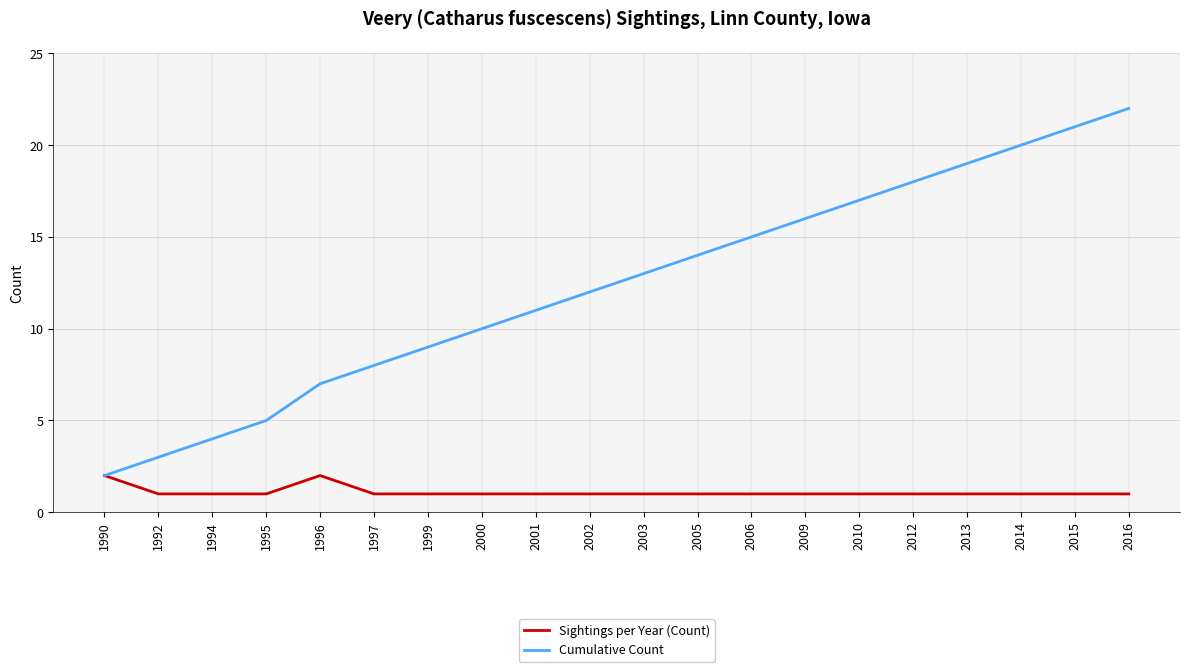

Which series has the widest spread of values?

Cumulative Count